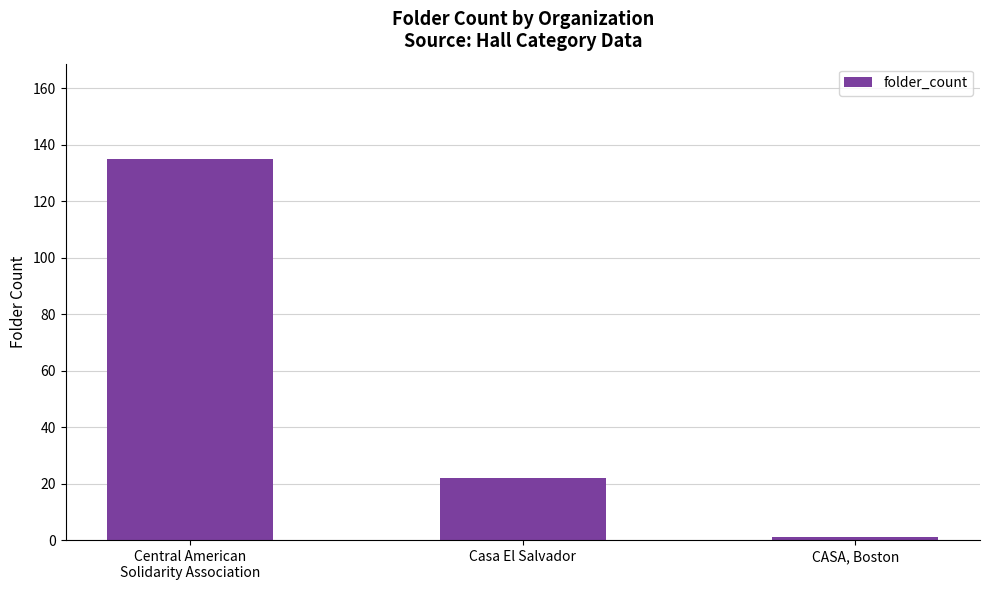

At which label does the data first exceed 22?

Central American
Solidarity Association